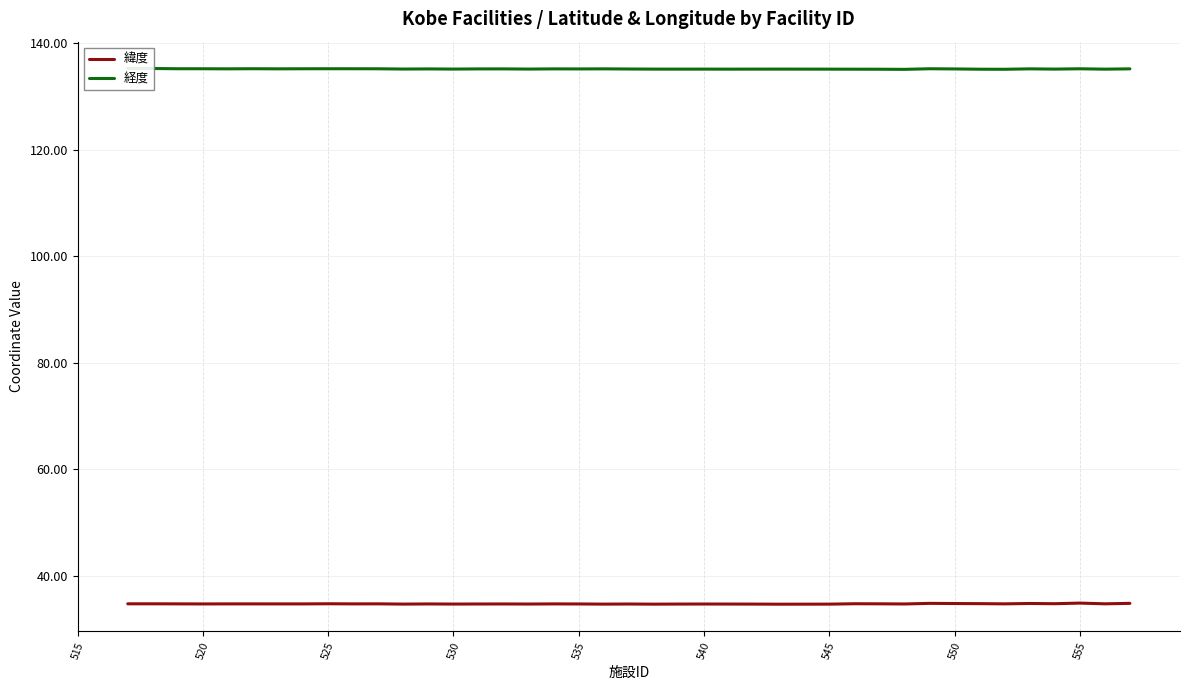

The 緯度 series shows 24.1 at 535. True or false?

False